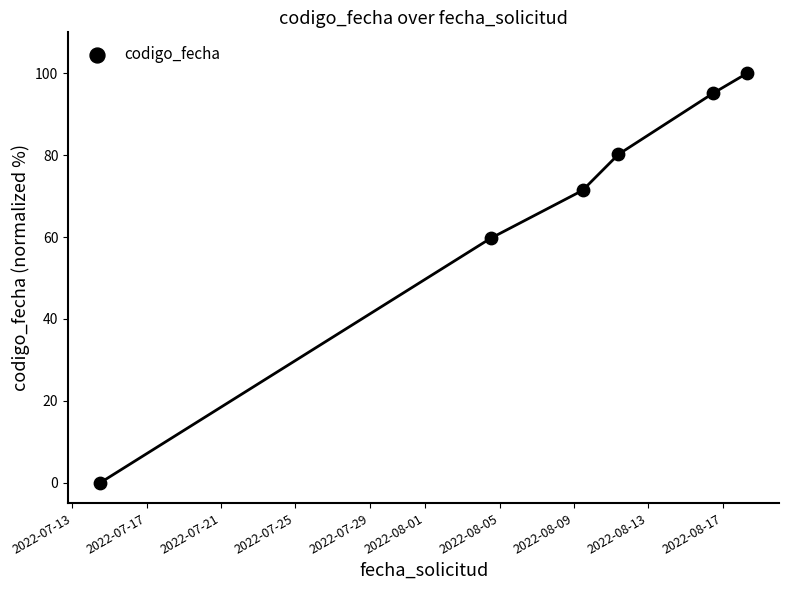

What Y value in the scatter plot is closest to 50?

59.7